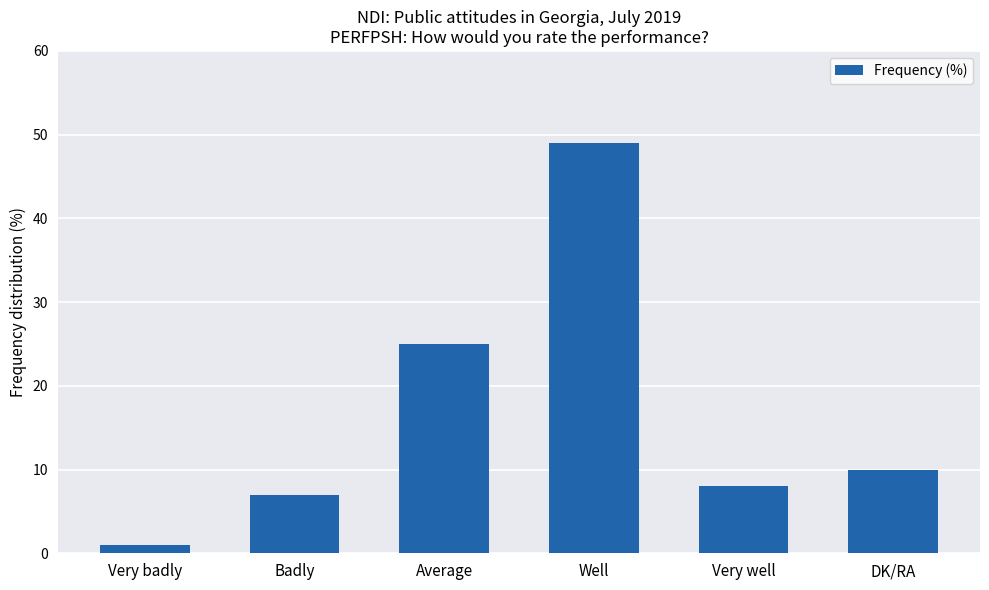

What is the difference between the maximum and minimum values?

48